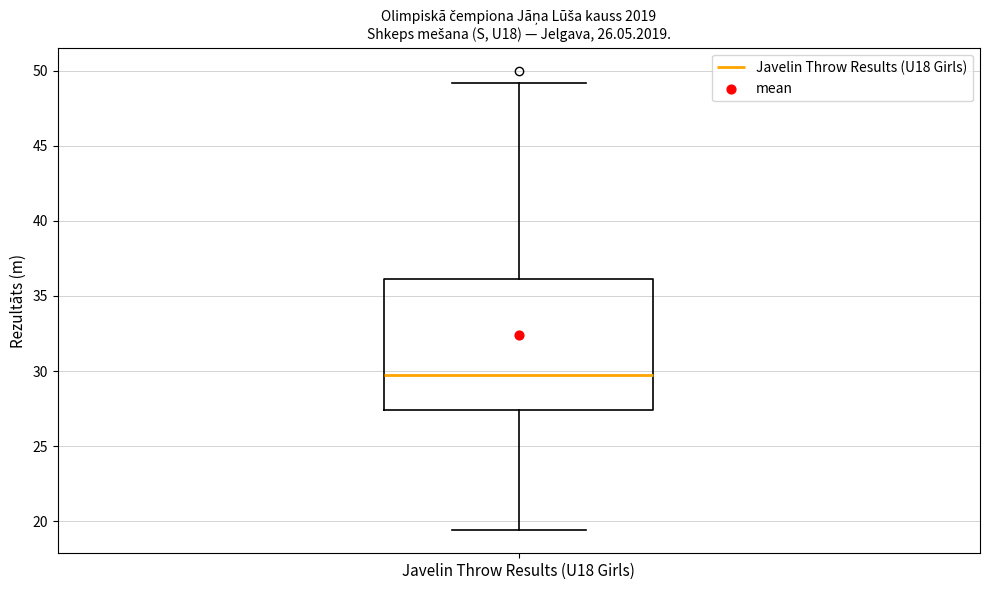

Read this box plot against the y-axis: the position of the median line, the range covered by the box, and the ends of both whiskers. The values are not printed on the chart, so give them approximately, as read against the axis.

median 29.5, box 27.5 to 36.0, whiskers 19.5 to 49.0